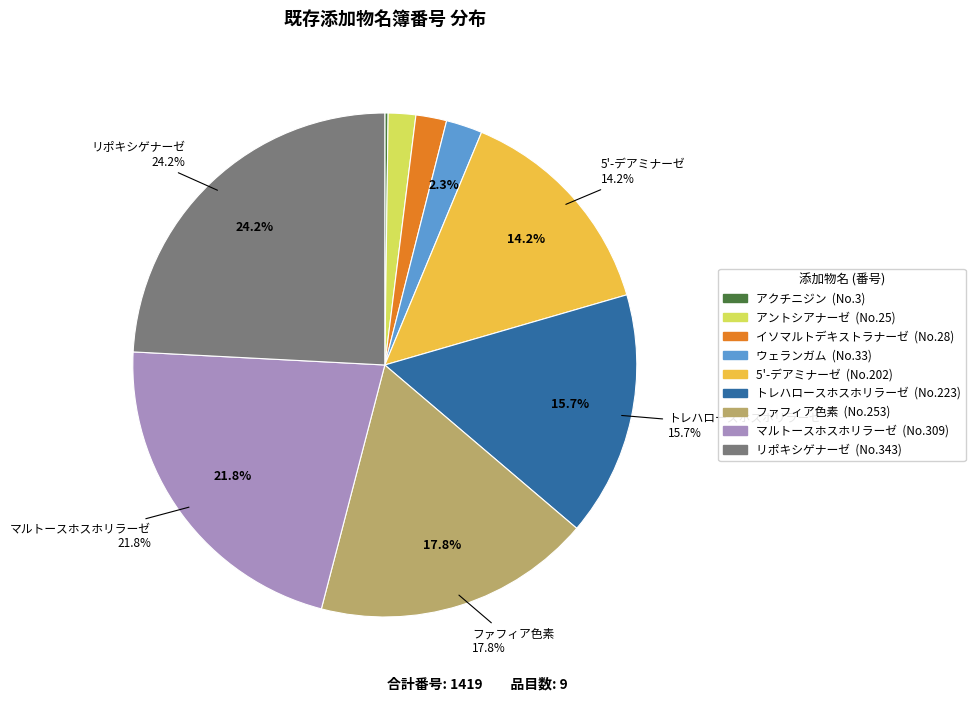

How many segments does this pie chart have?

9